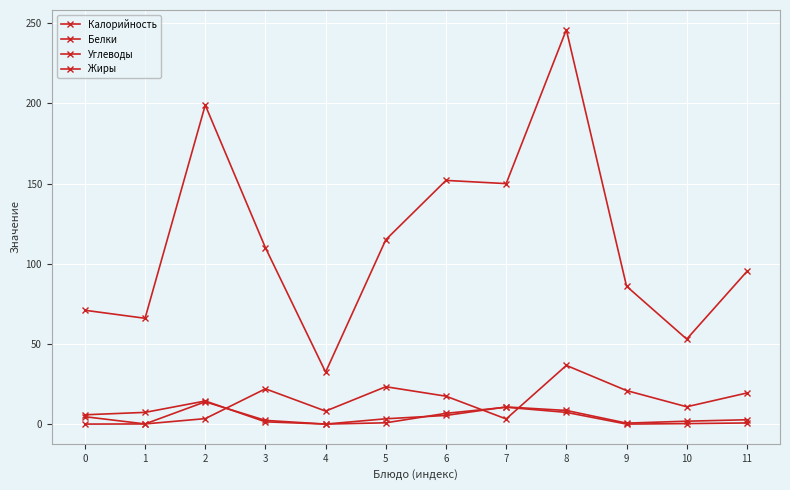

Which series has the largest total across all categories?

Калорийность